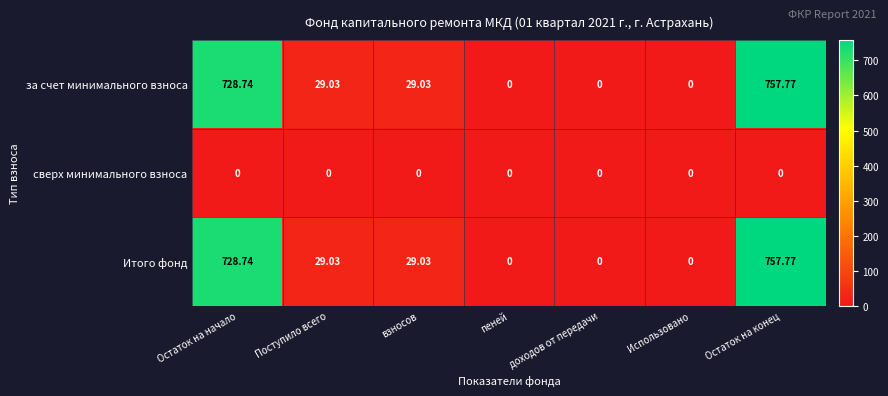

Which label corresponds to the largest value in the chart?

Остаток на конец